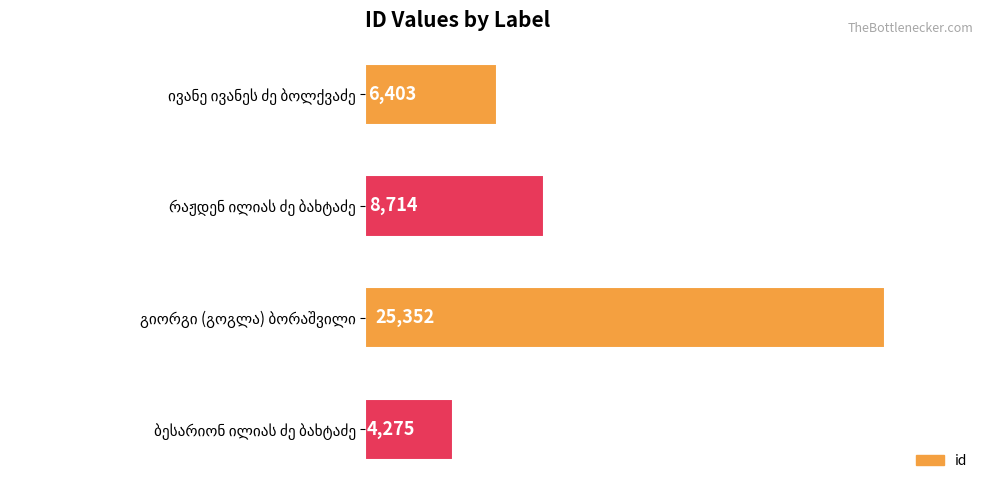

What is the value of the 3rd bar from the top?

25352